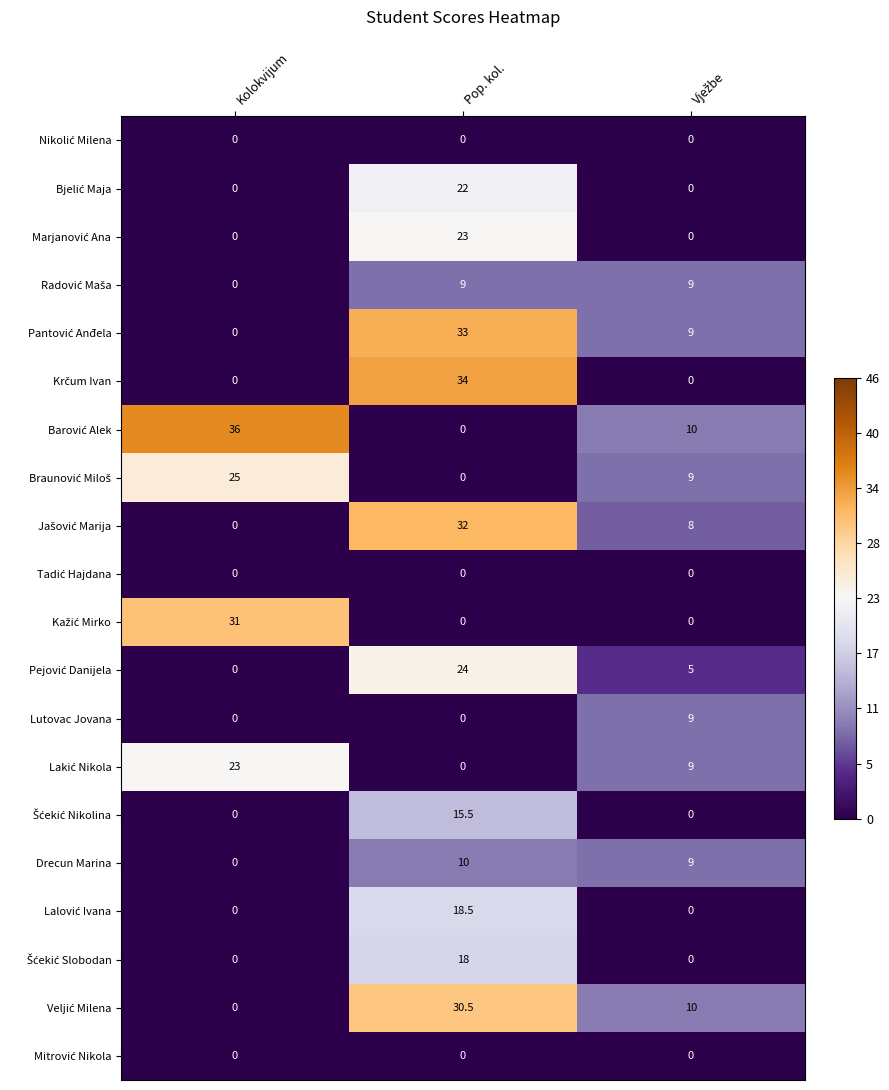

What is the greatest value displayed?

36.0